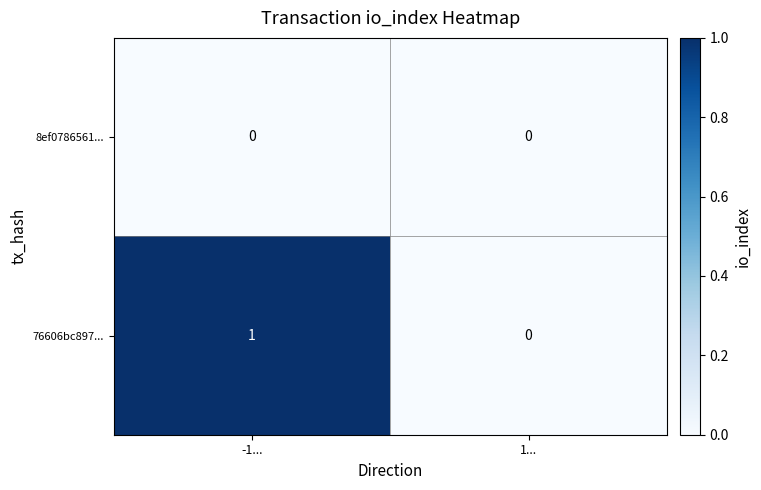

Reading left to right, list all the values displayed in this chart.

8ef0786561...: 0	0
76606bc897...: 1	0